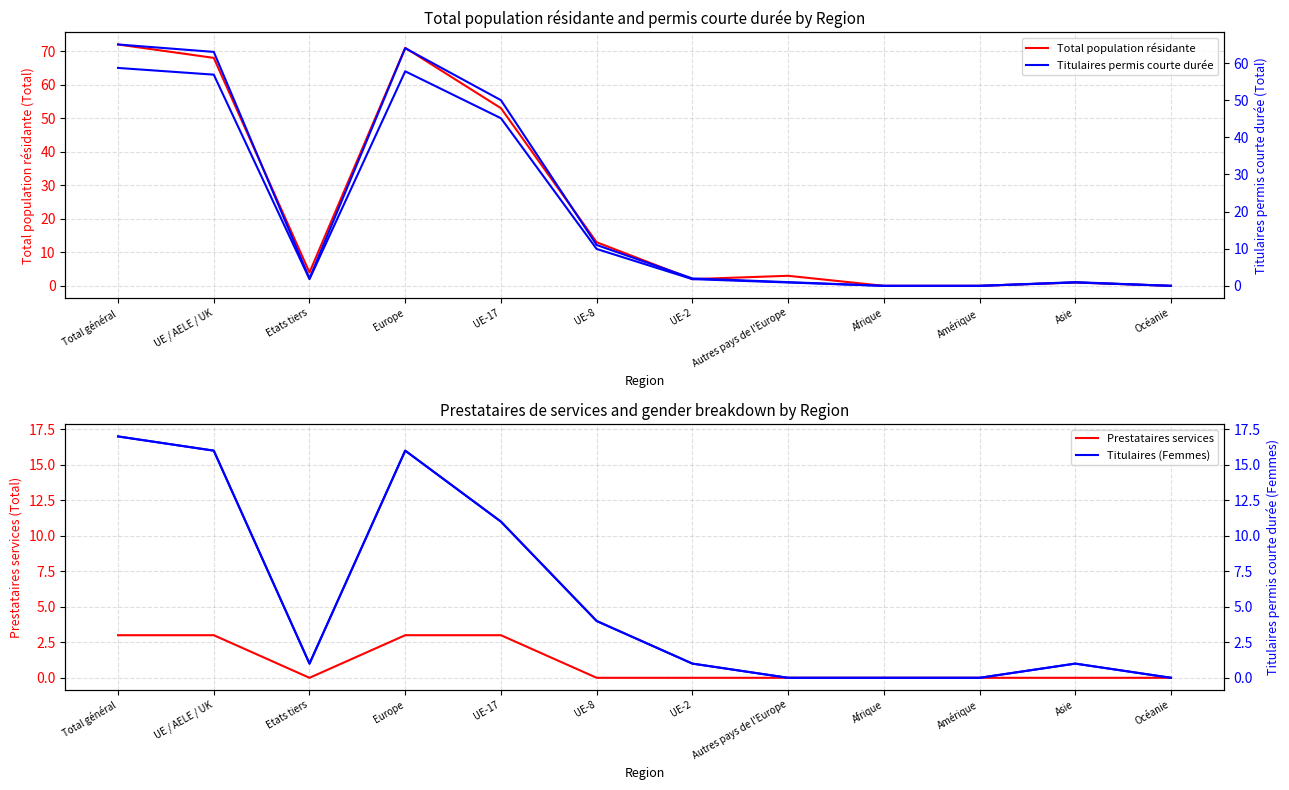

Reading right to left, what are all the values shown in this chart?

Total population résidante (Total): Océanie=0	Asie=1	Amérique=0	Afrique=0	Autres pays de l'Europe=3	UE-2=2	UE-8=13	UE-17=53	Europe=71	Etats tiers=4	UE / AELE / UK=68	Total général=72
Titulaires permis courte durée (Total): Océanie=0	Asie=1	Amérique=0	Afrique=0	Autres pays de l'Europe=1	UE-2=2	UE-8=11	UE-17=50	Europe=64	Etats tiers=2	UE / AELE / UK=63	Total général=65
Prestataires services (Total): Océanie=0	Asie=0	Amérique=0	Afrique=0	Autres pays de l'Europe=0	UE-2=0	UE-8=0	UE-17=3	Europe=3	Etats tiers=0	UE / AELE / UK=3	Total général=3
Titulaires permis courte durée (Femmes): Océanie=0	Asie=1	Amérique=0	Afrique=0	Autres pays de l'Europe=0	UE-2=1	UE-8=4	UE-17=11	Europe=16	Etats tiers=1	UE / AELE / UK=16	Total général=17